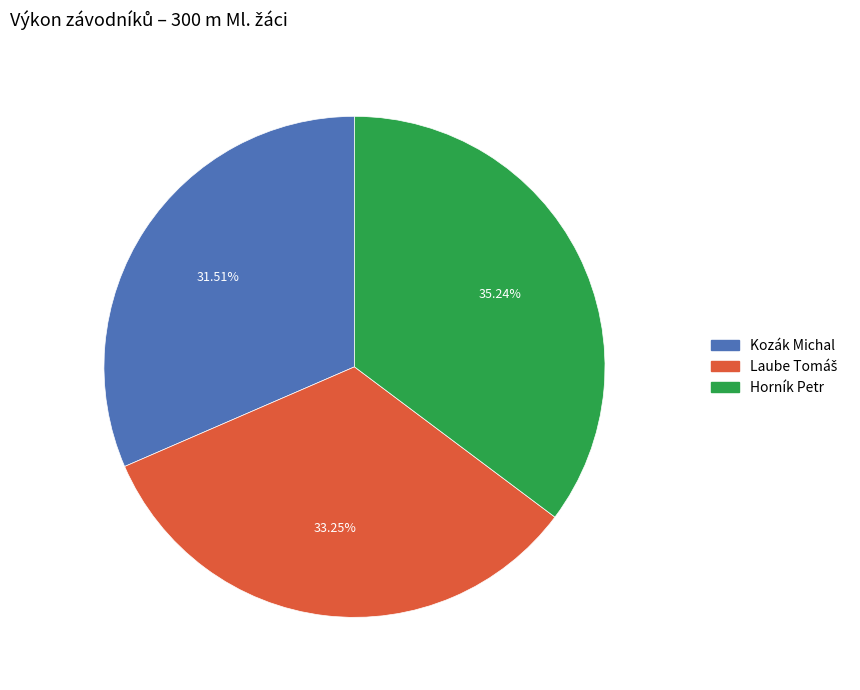

Approximately how many times larger is the value at Horník Petr compared to Kozák Michal?

1.1